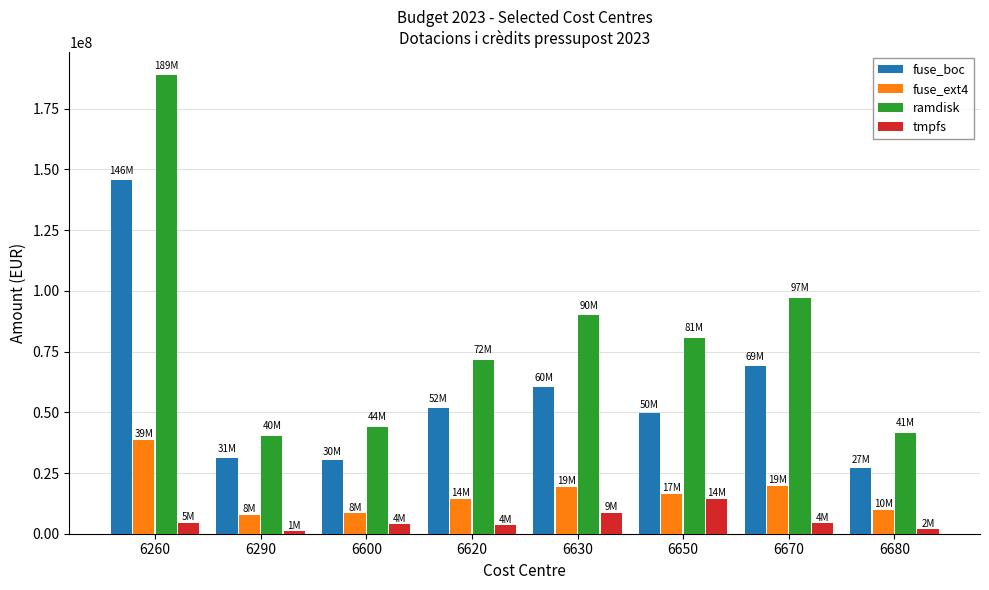

What is the maximum value for tmpfs?

14456080